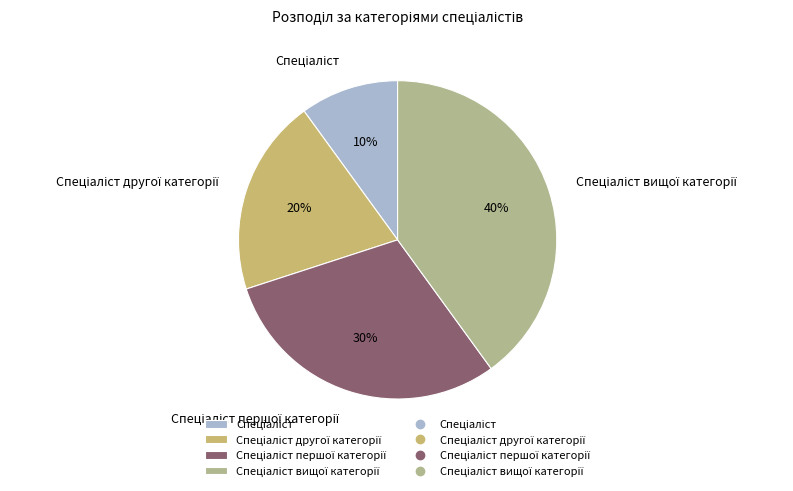

Does any single category account for the majority?

No